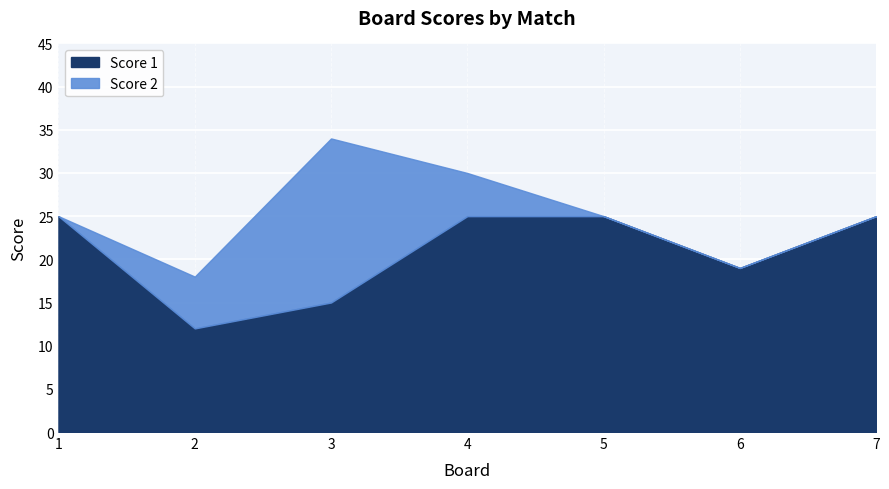

Is the value of Score 1 at 2 greater than the value of Score 2 at 2?

Yes